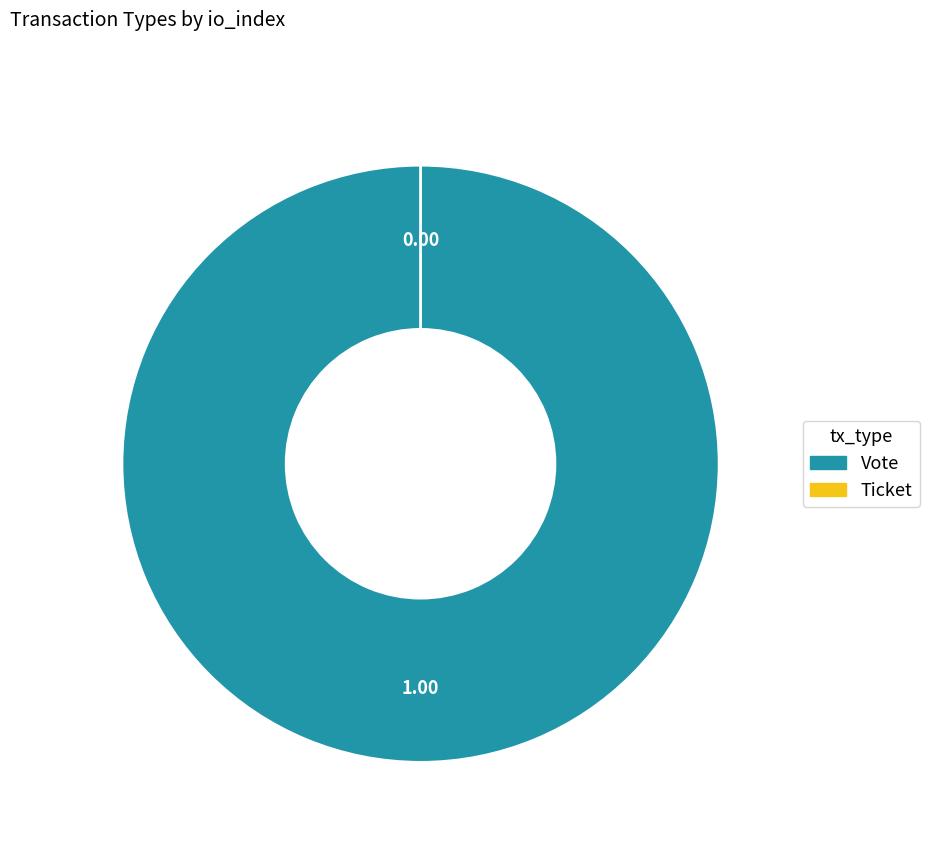

True or false: Vote accounts for 100% of the total.

True